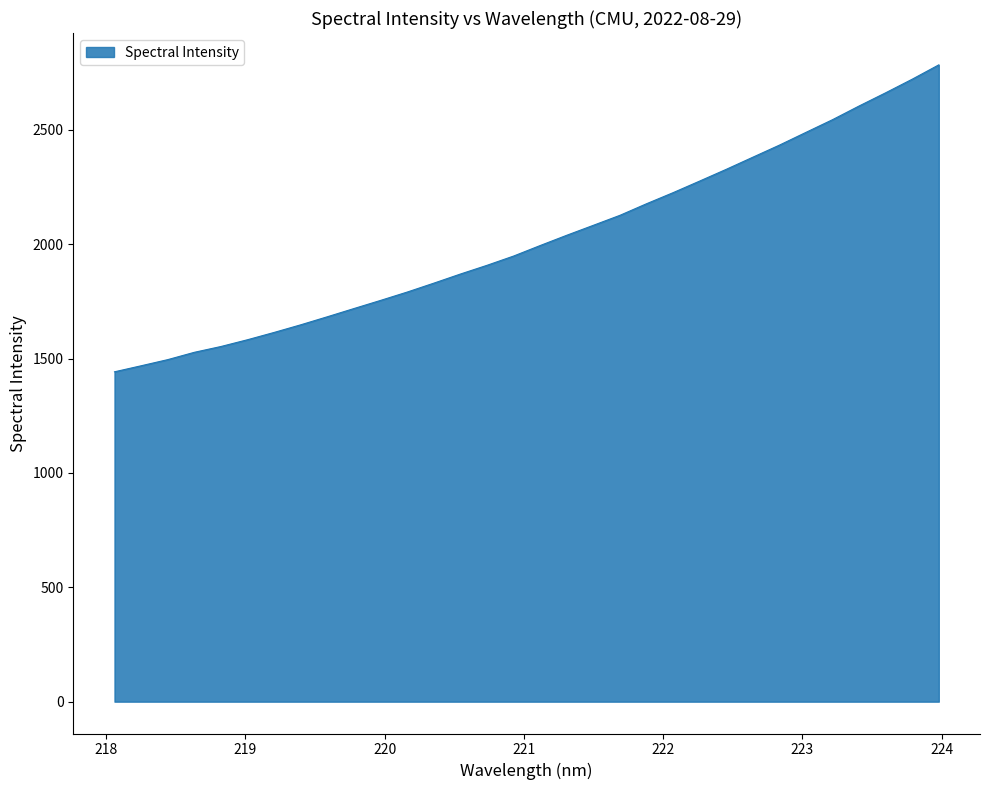

What is the smallest value displayed?

1442.2